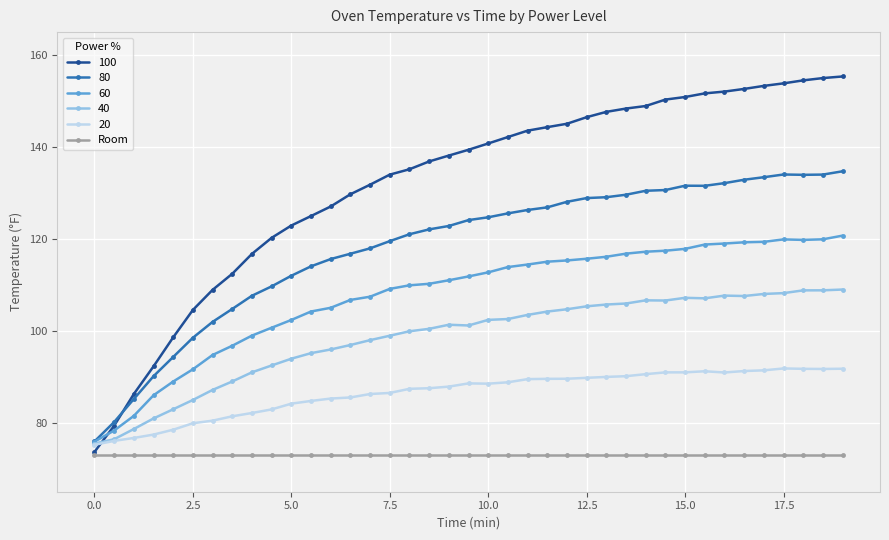

Which series has the widest spread of values?

100